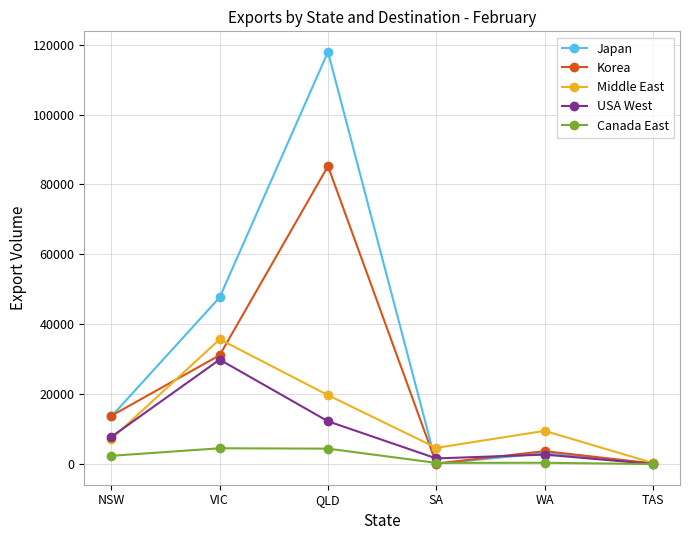

The value of Korea at VIC is 41191. True or false?

False